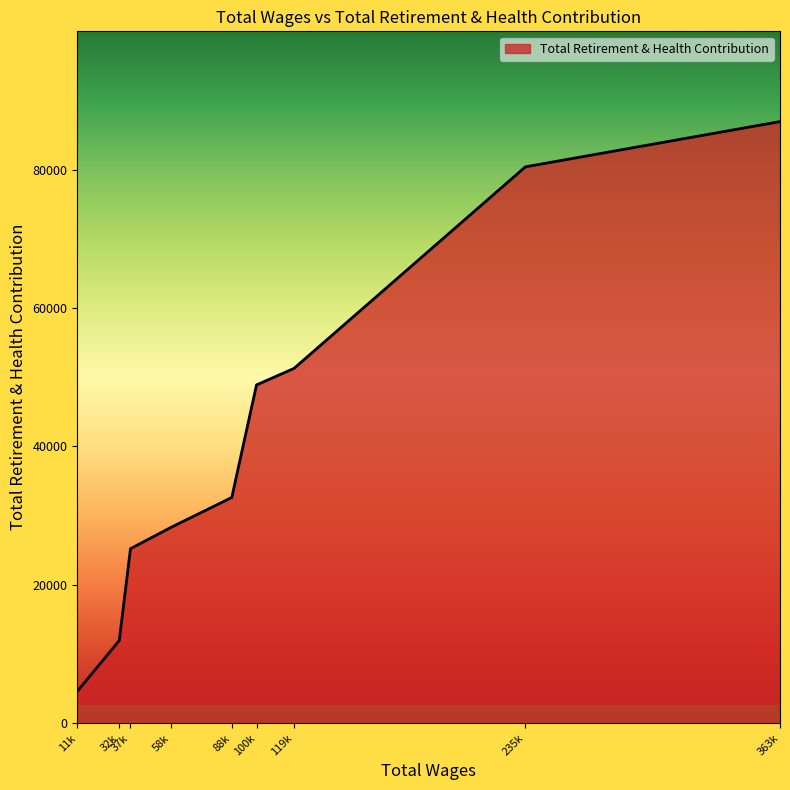

Approximately how many times larger is the value at 37k compared to 32k?

2.1